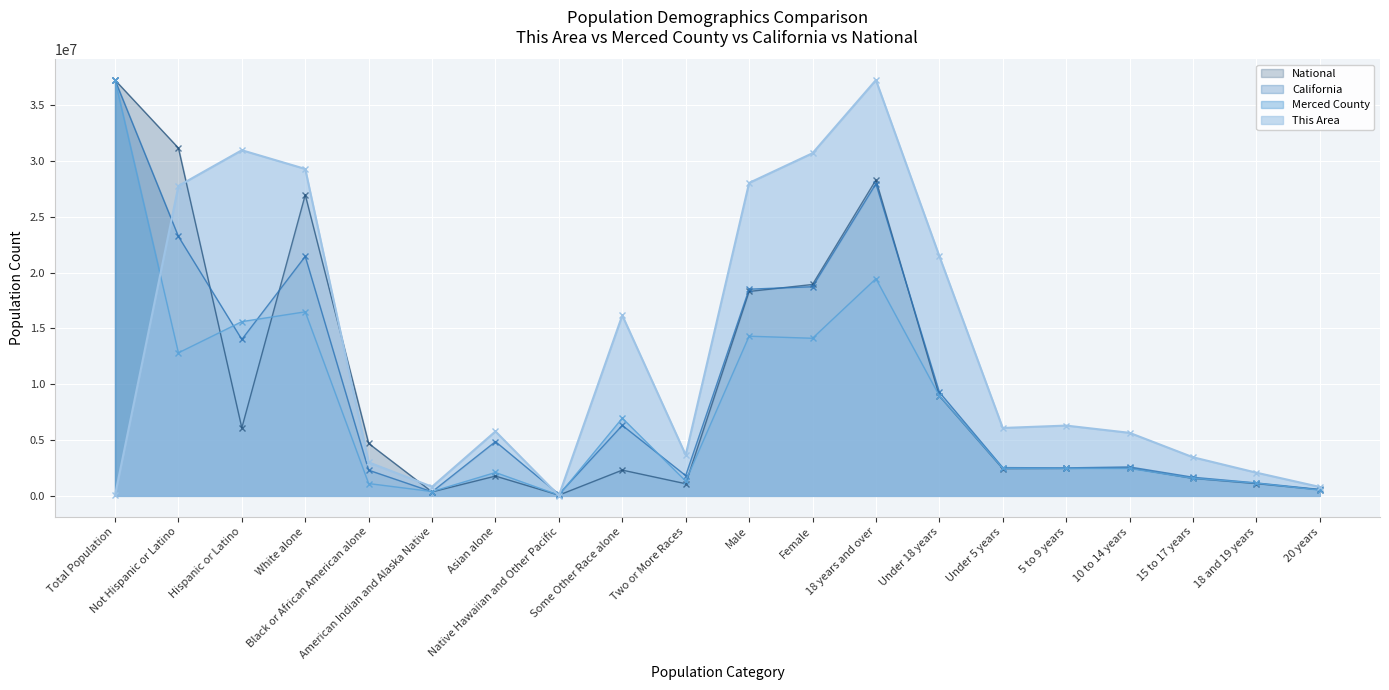

Which category has the highest value in the Merced County series?

Total Population